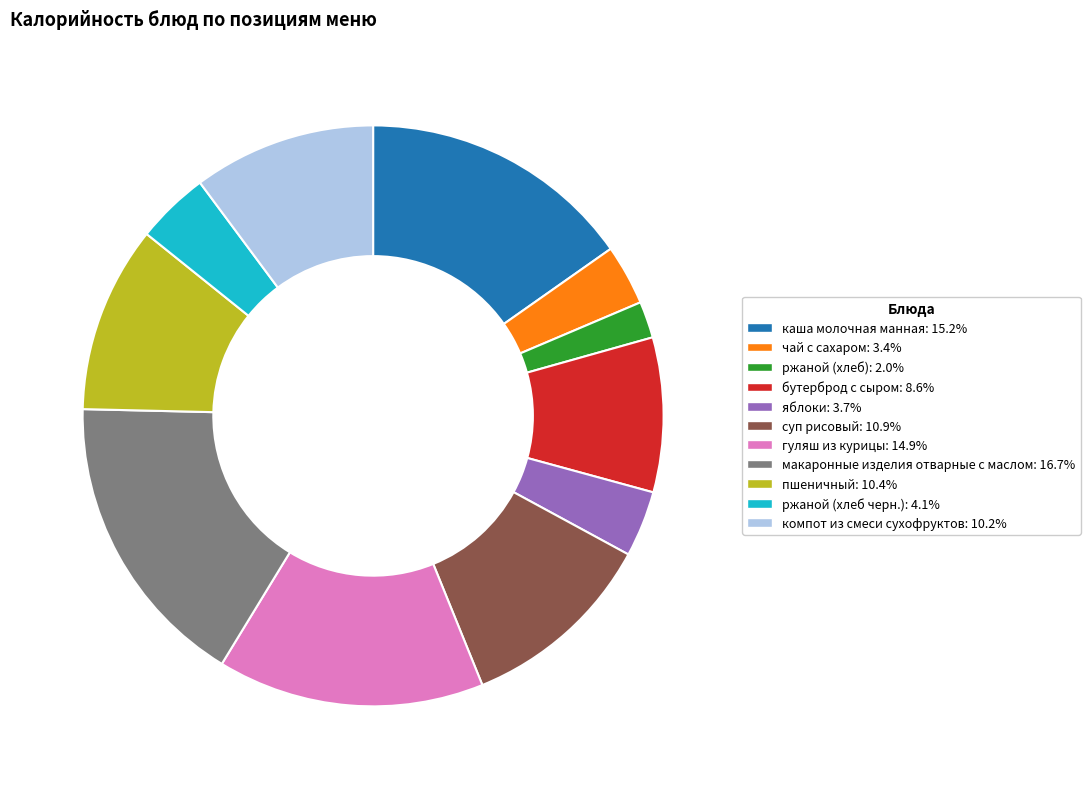

Is the sum of ржаной (хлеб черн.) and макаронные изделия отварные с маслом greater than half?

No